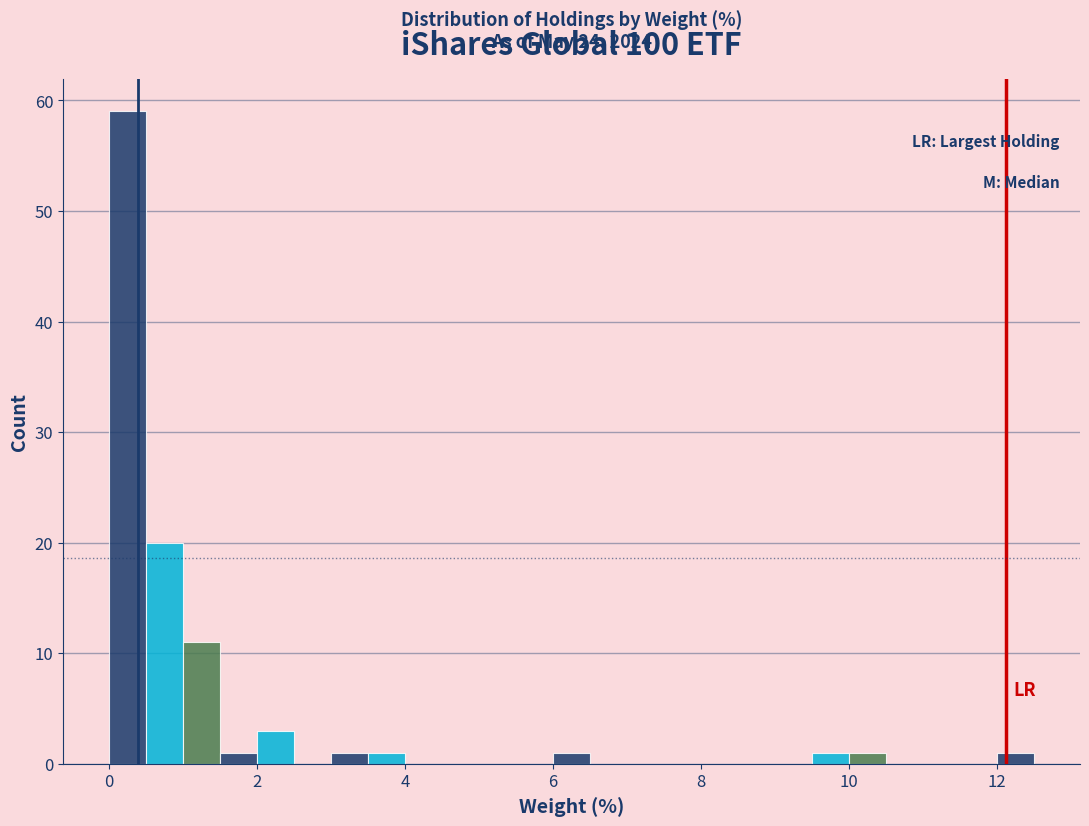

Read against the x-axis, roughly where is the centre of the tallest bar?

0.2